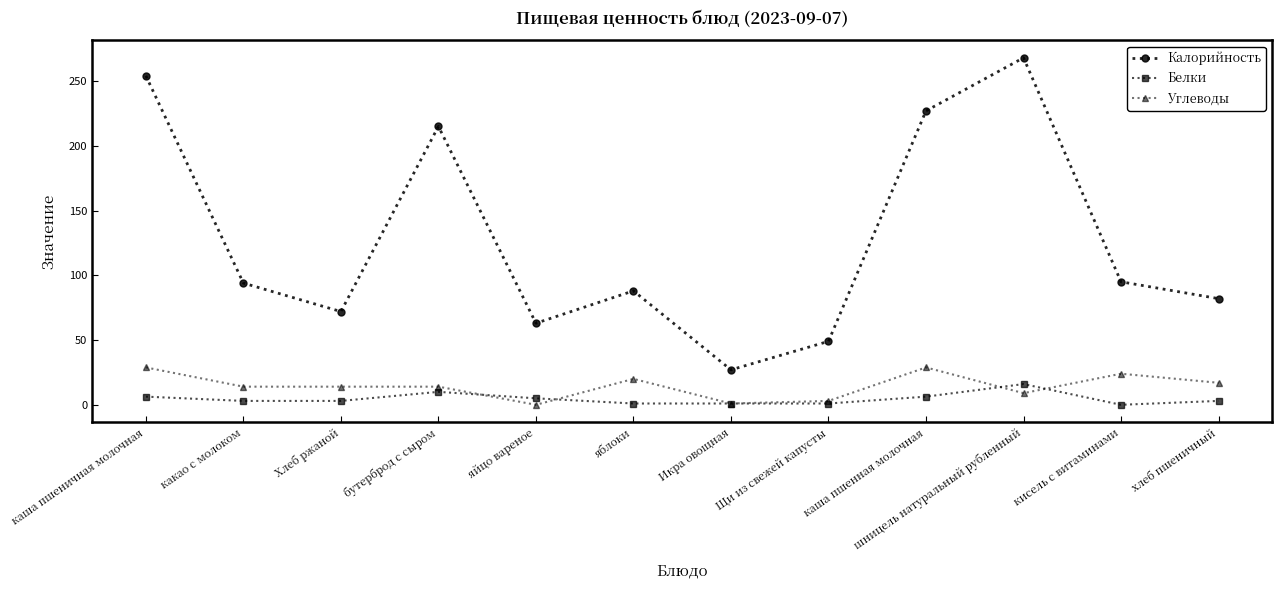

Where is the first local maximum for Калорийность?

бутерброд с сыром